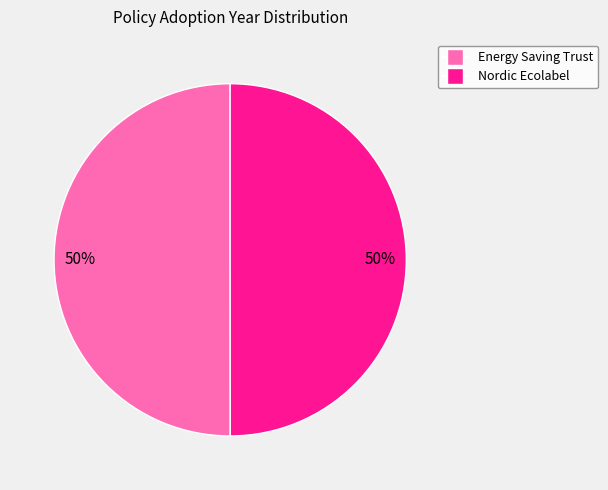

To the nearest percent, what is the average slice percentage?

50%